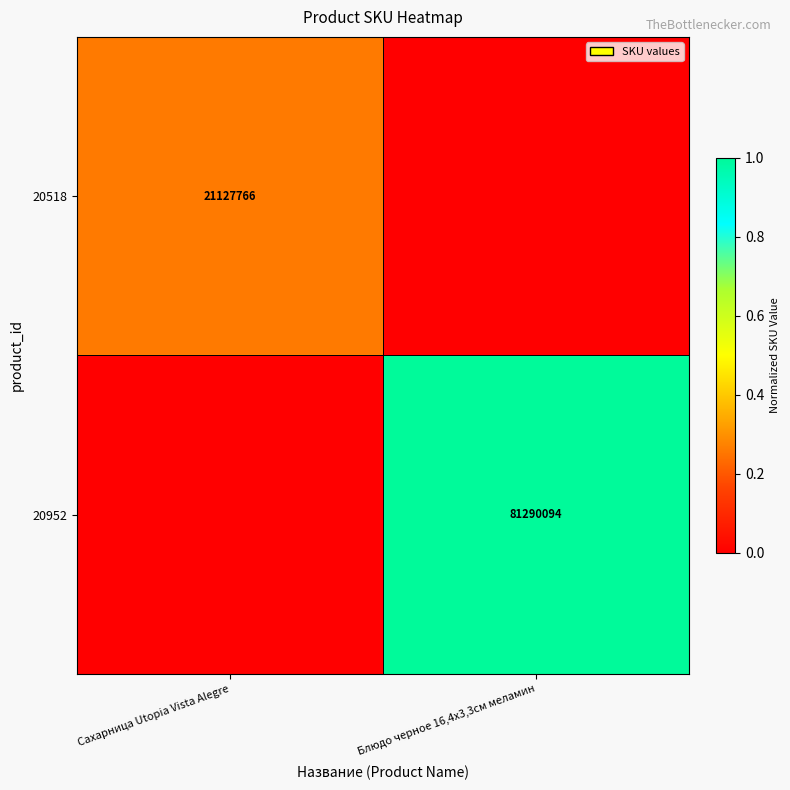

At how many categories does at least one series exceed 0?

2